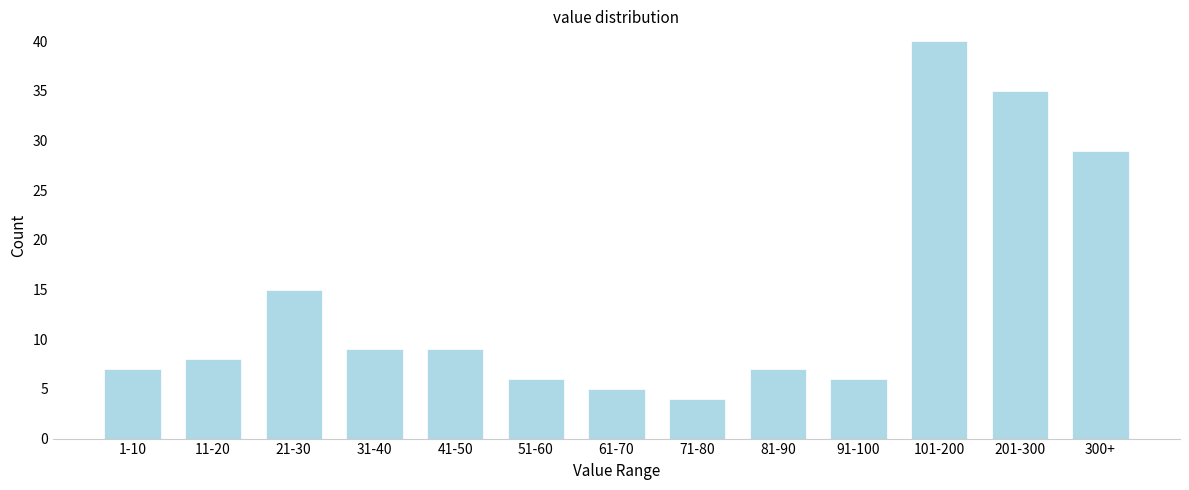

Reading left to right, transcribe all the data shown in this chart.

1-10=7	11-20=8	21-30=15	31-40=9	41-50=9	51-60=6	61-70=5	71-80=4	81-90=7	91-100=6	101-200=40	201-300=35	300+=29